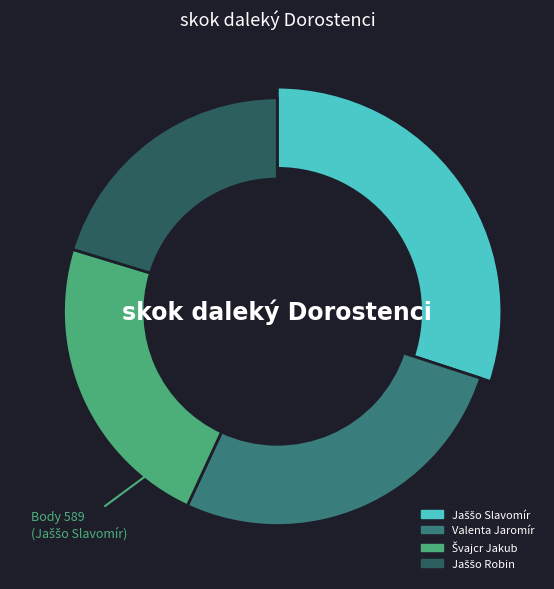

What percentage is the Jaššo Slavomír slice, to the nearest percent?

30%